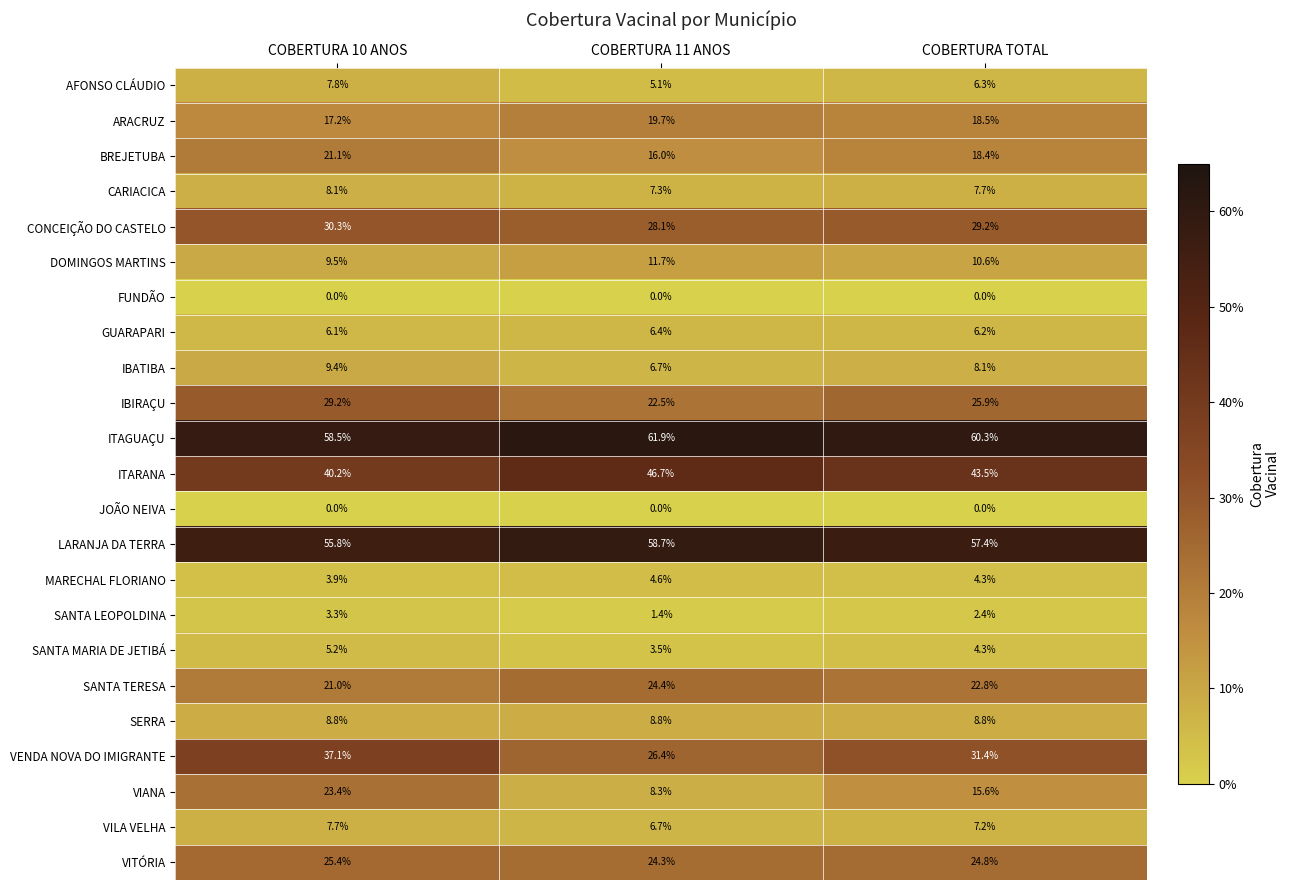

Which series has the largest total across all categories?

ITAGUAÇU